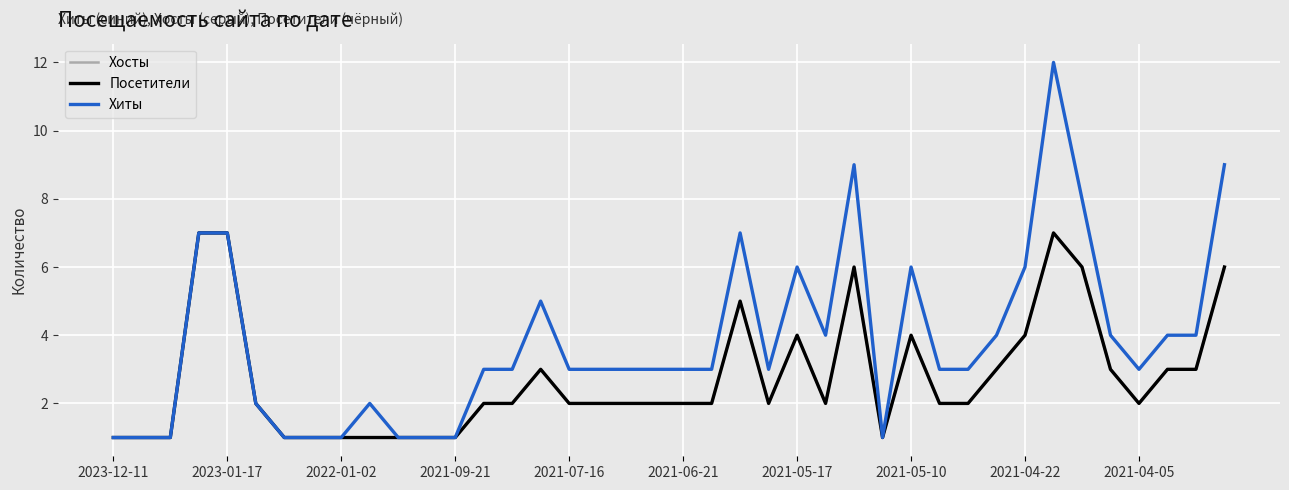

Does the chart display data point markers on the line(s)?

No